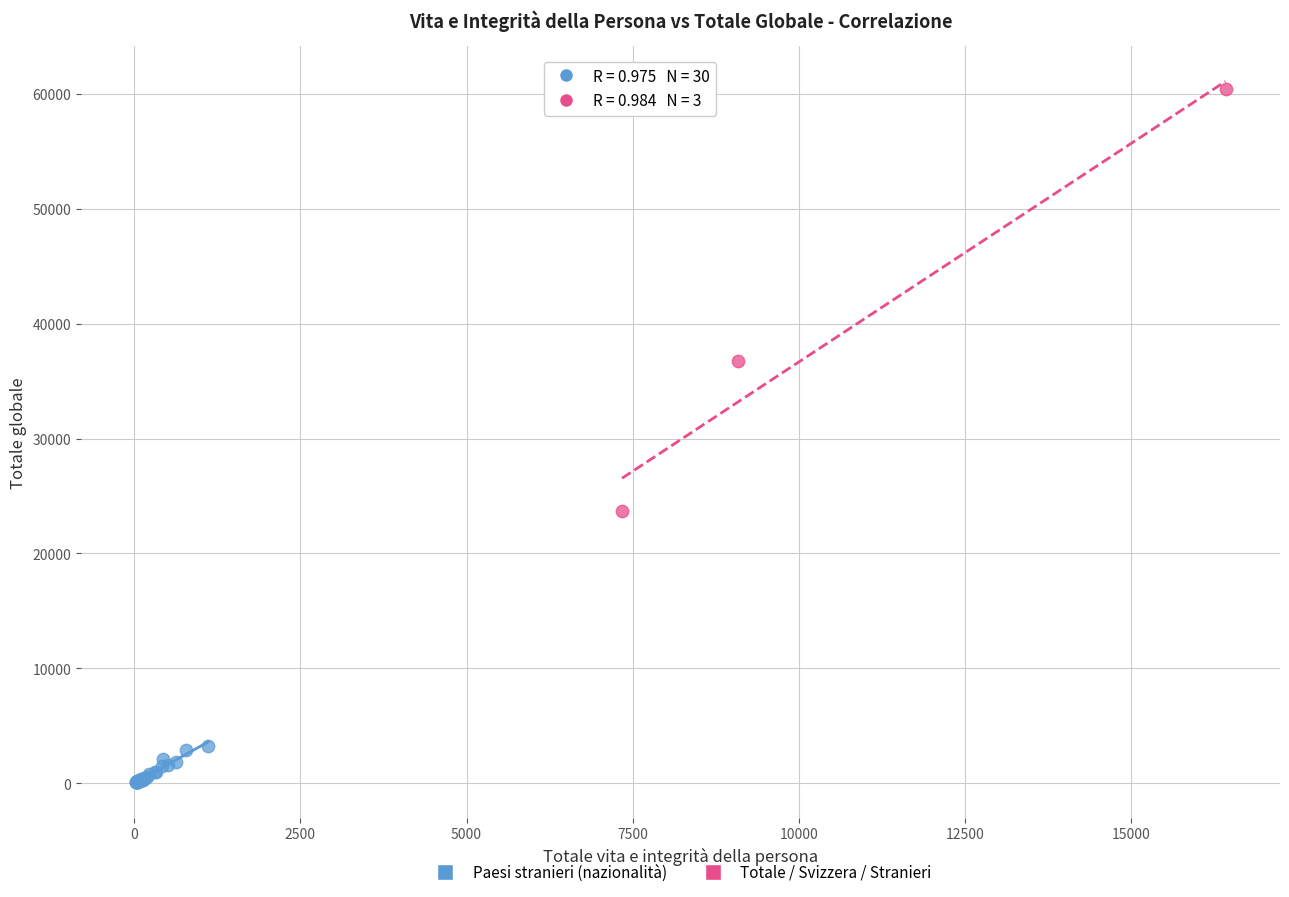

Which series has the widest spread of Y values?

Totale / Svizzera / Stranieri